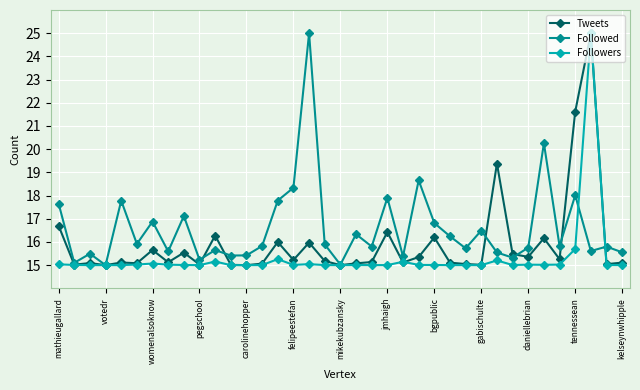

True or false: Followers has more than 2 points higher than both neighbors.

True